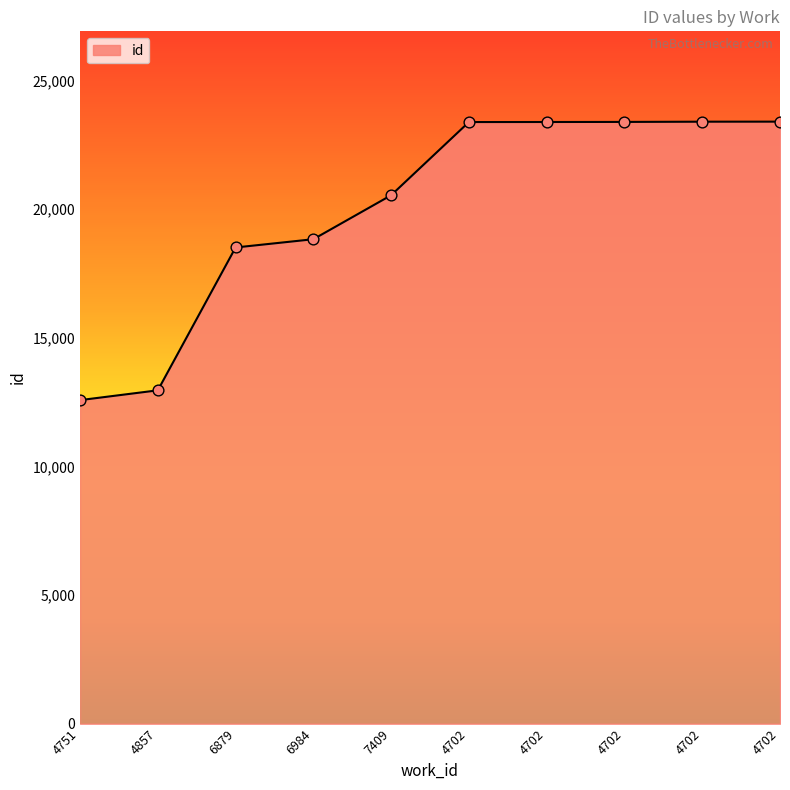

What is the change in value from 6984 to 4702?

+4555